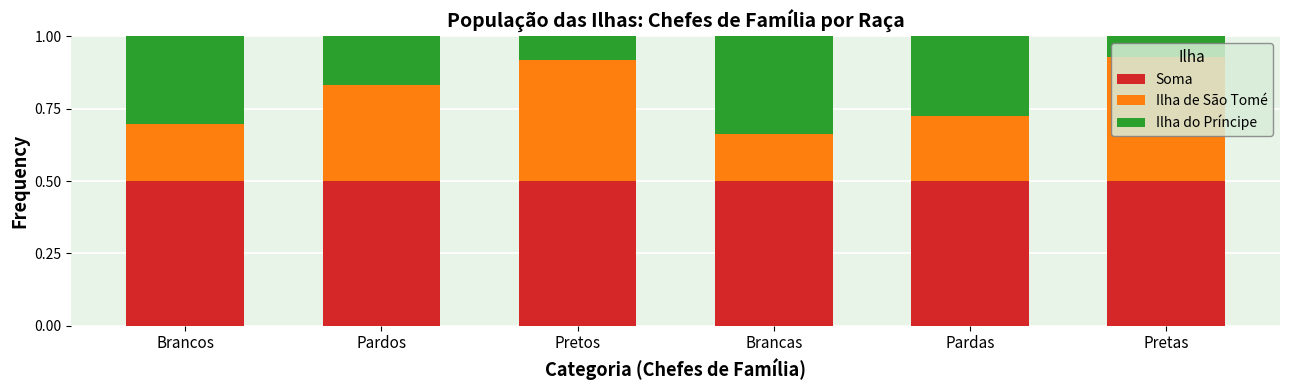

True or false: Soma has a value of 0.5 at Brancas.

True